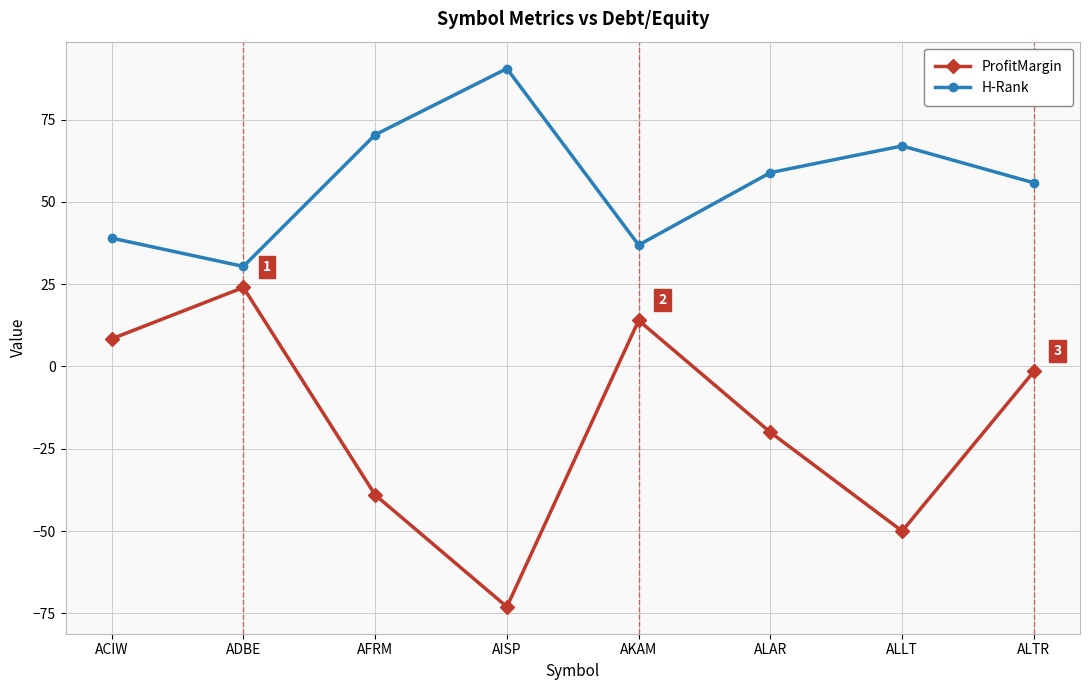

What is the spread (max minus min) of values at AKAM?

22.9